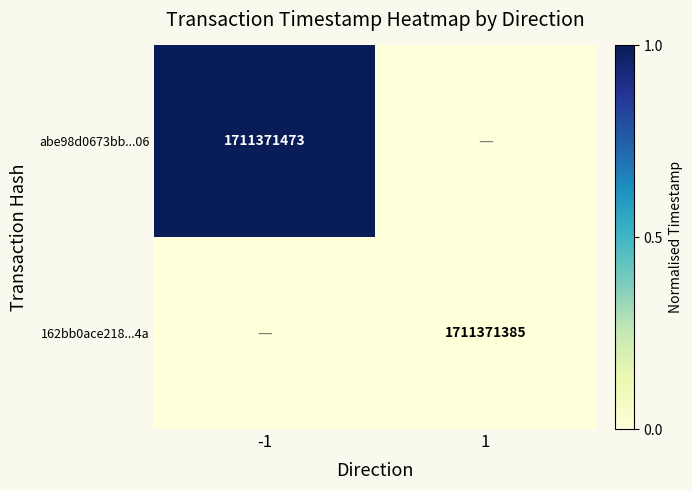

The value of abe98d0673bb...06 at -1 is 1711371473. True or false?

True